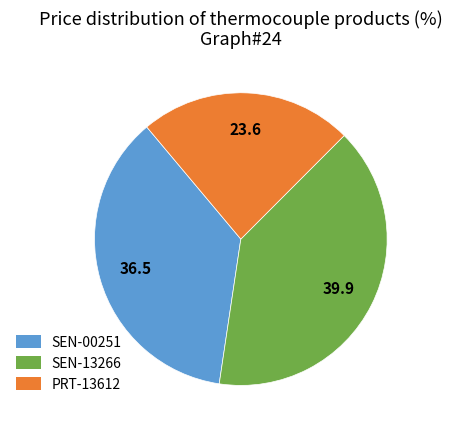

Does any single category account for the majority?

No